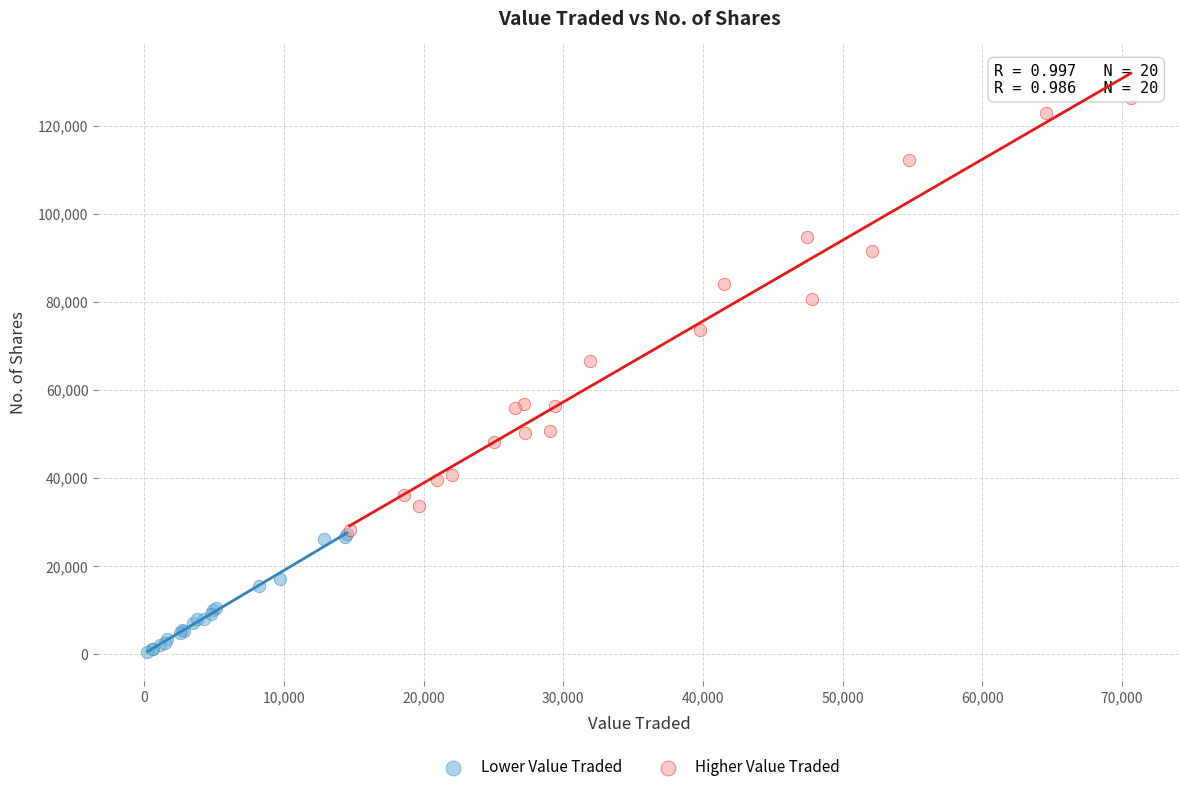

Which series reaches the minimum Y coordinate?

Lower Value Traded